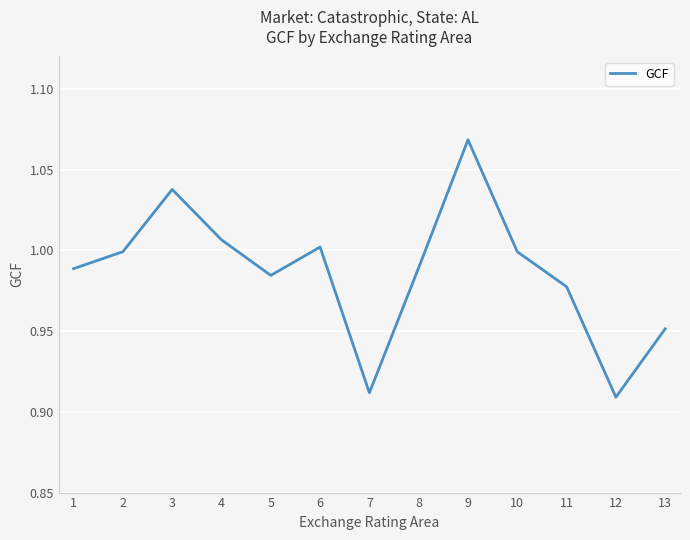

Which label corresponds to the largest value in the chart?

9